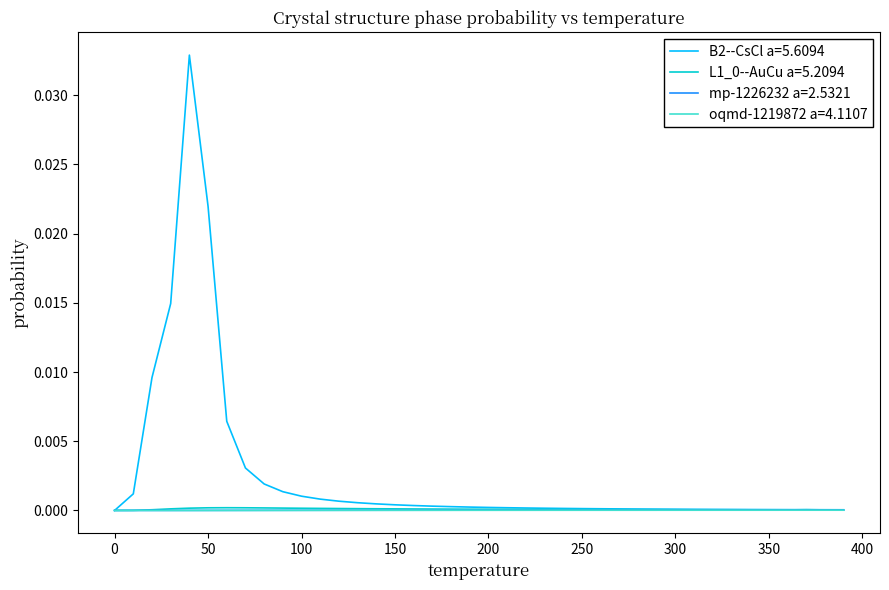

Which series has the largest range (max minus min)?

B2--CsCl a=5.6094